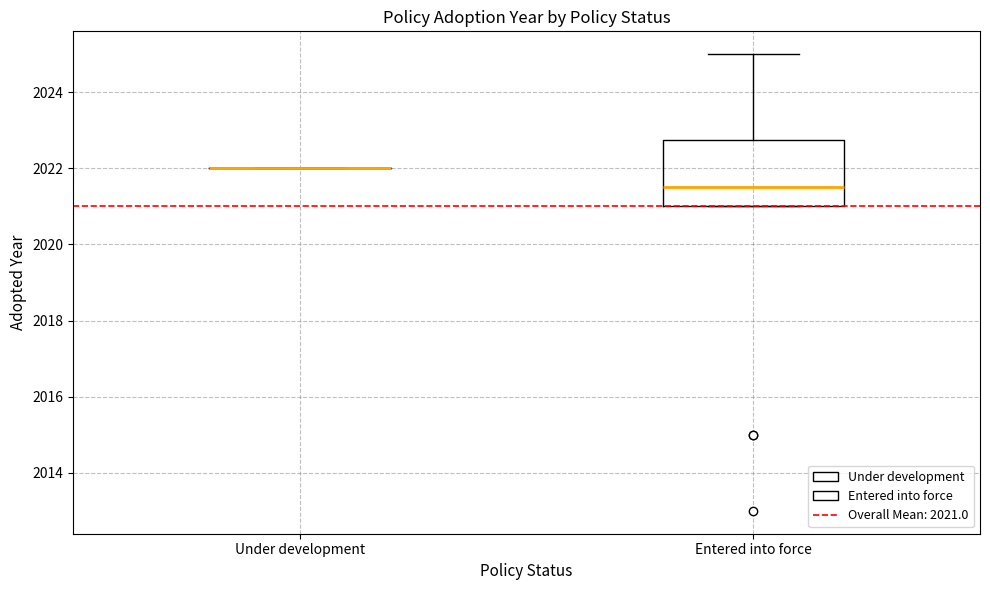

Comparing the boxes themselves (not the whiskers), which one is the tallest?

Entered into force